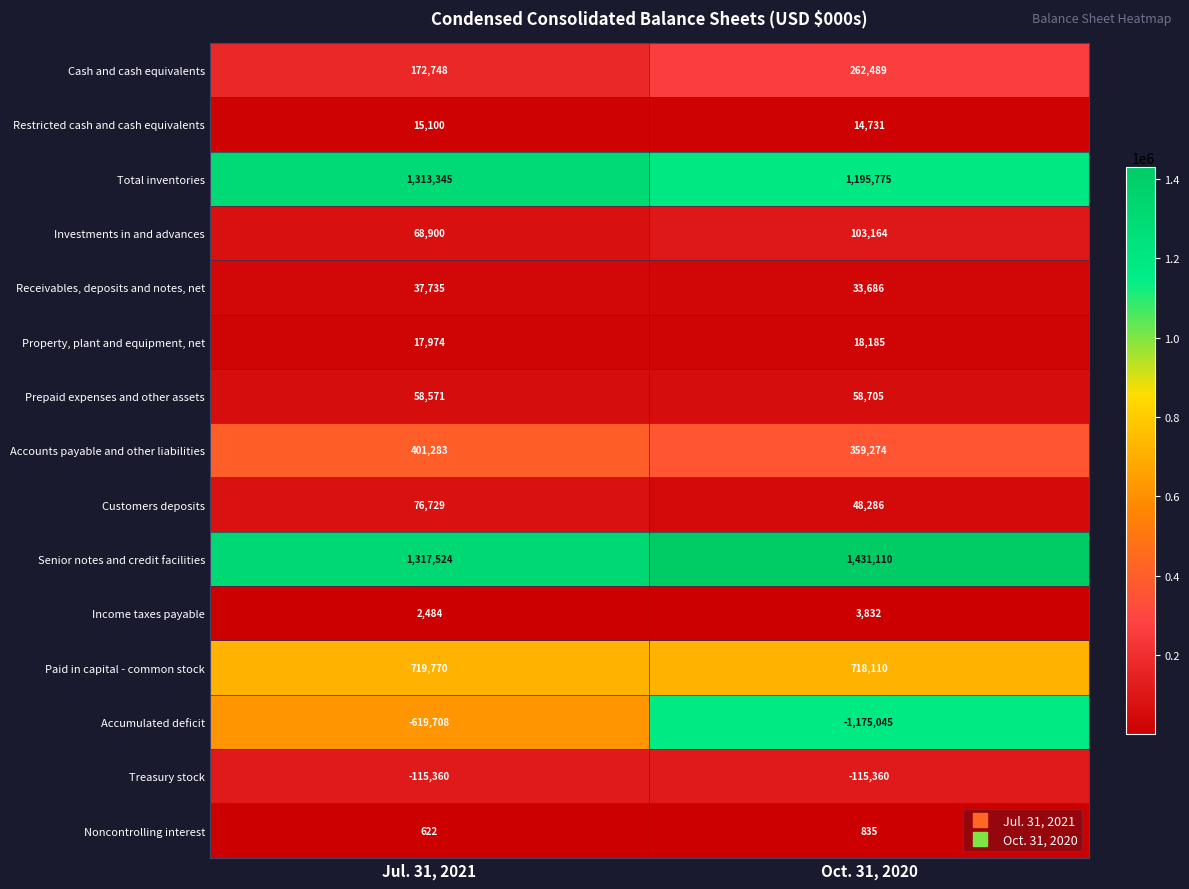

Which series changed the most between Jul. 31, 2021 and Oct. 31, 2020?

Accumulated deficit